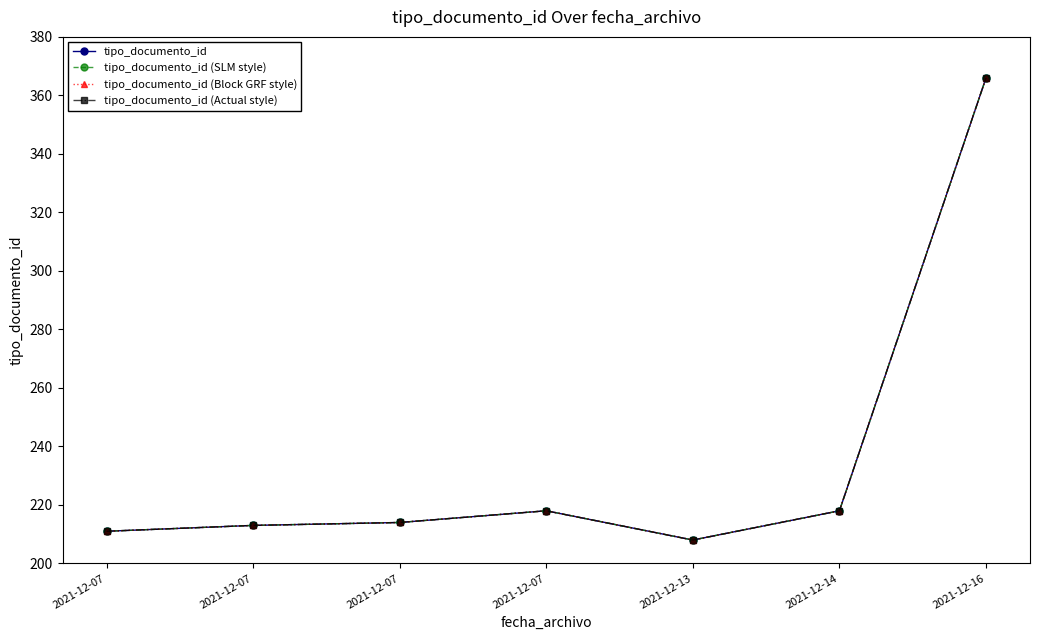

Does the chart have visible grid lines?

No